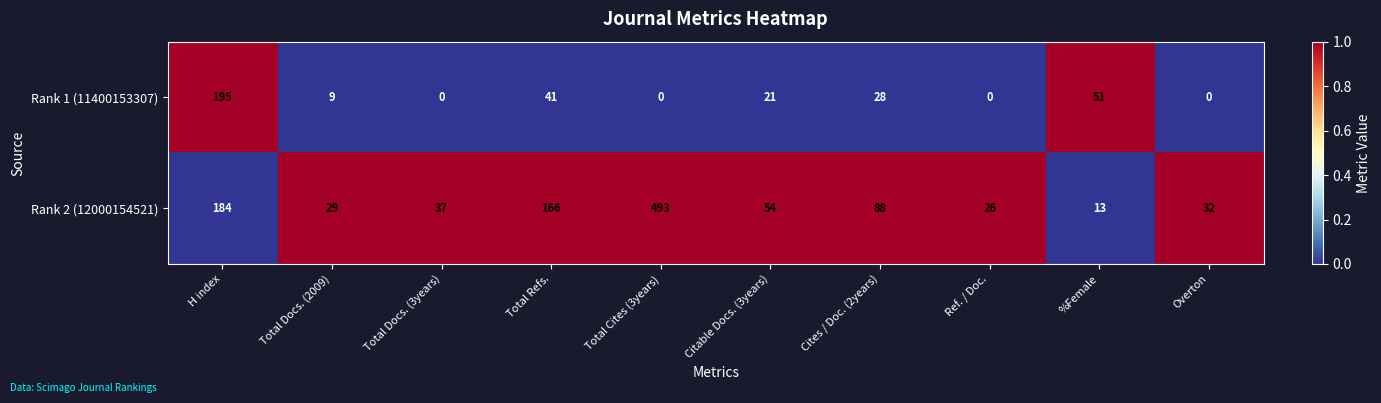

What is the sum of the Rank 1 (11400153307) values at Cites / Doc. (2years) and Total Cites (3years)?

28